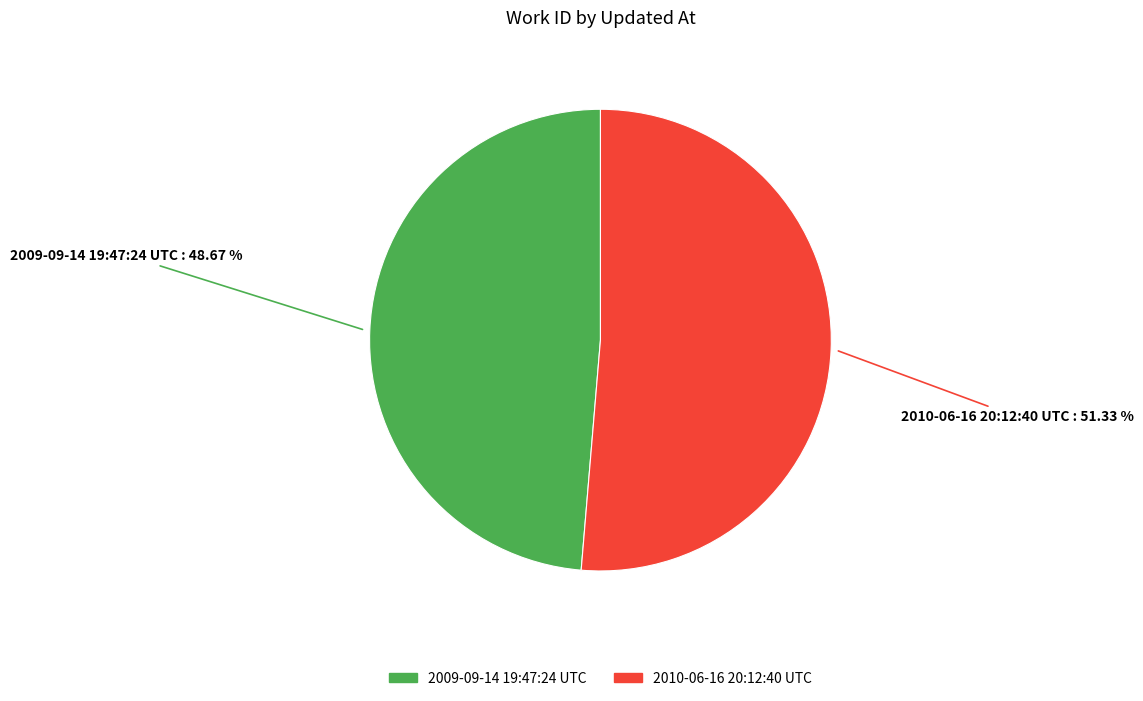

Does 2010-06-16 20:12:40 UTC represent more than half of the total?

Yes